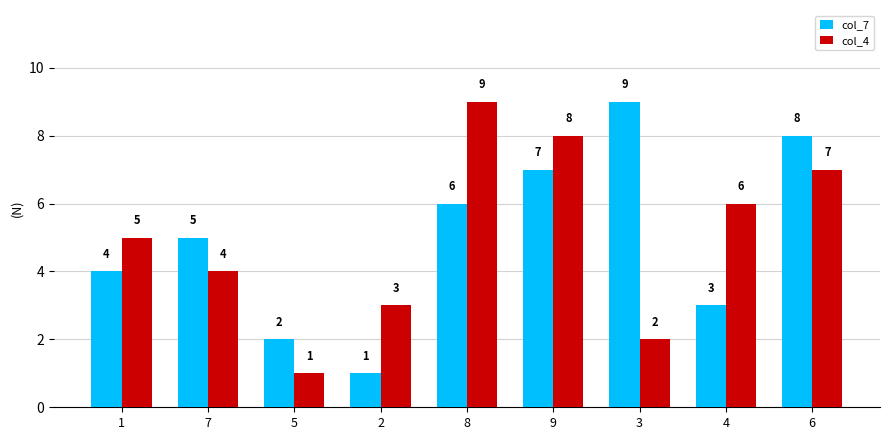

What is the spread (max minus min) of values at 1?

1